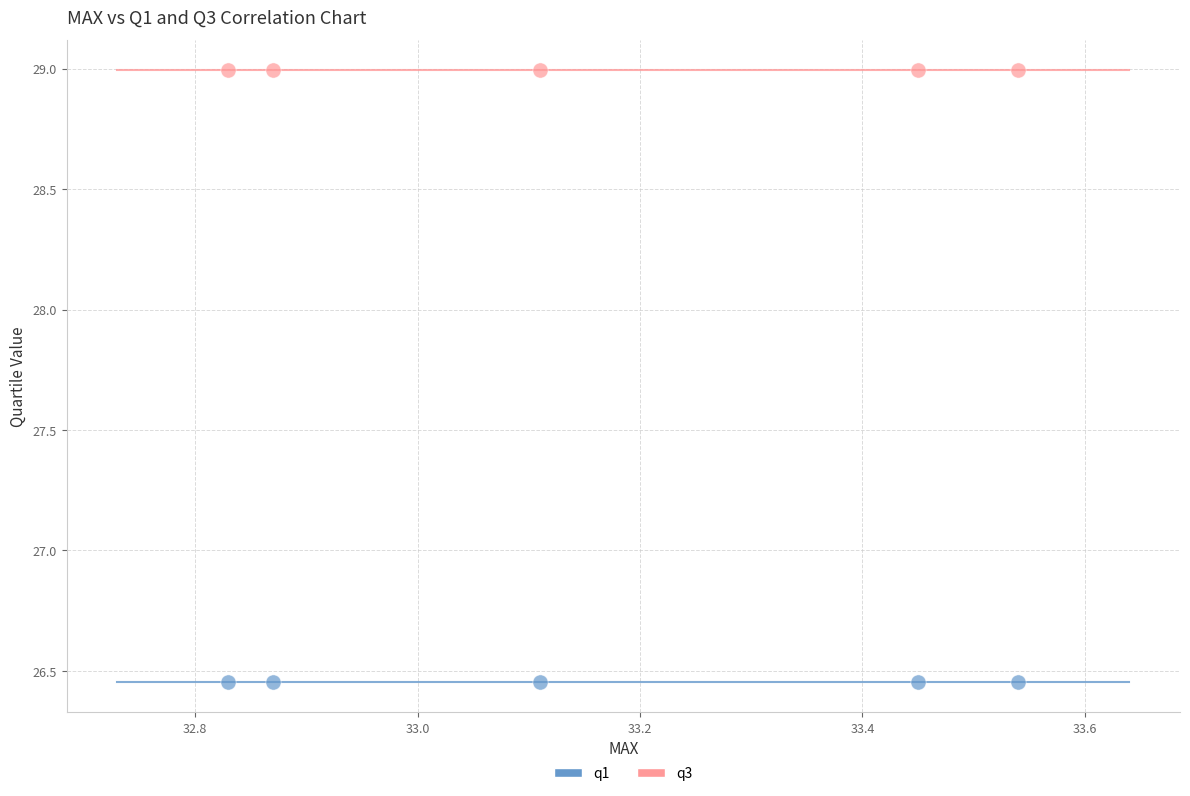

Which series reaches the maximum Y coordinate?

q3